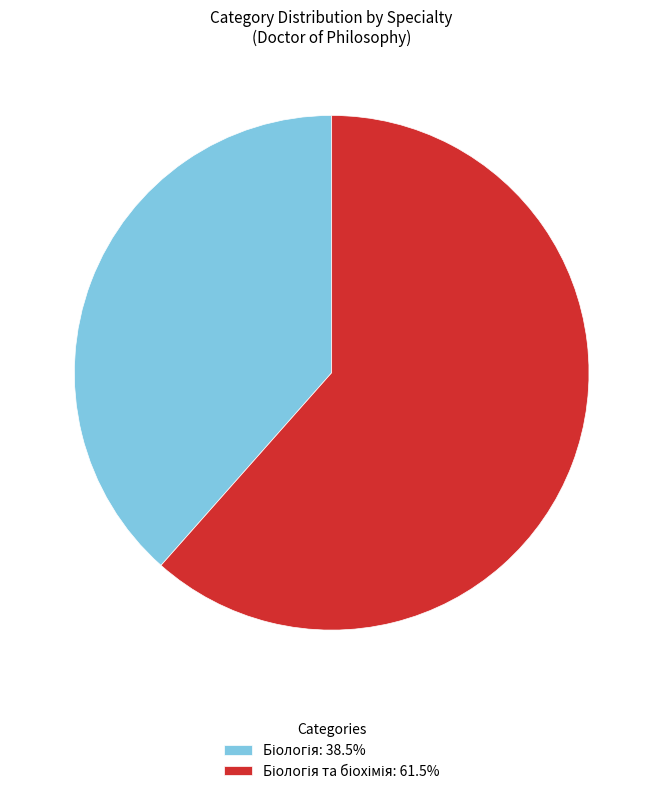

Is there a majority slice in this chart?

Yes